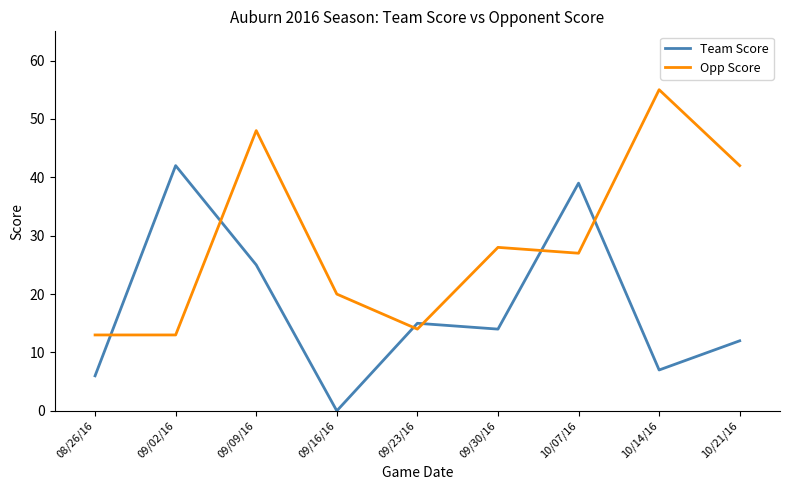

True or false: Team Score and Opp Score intersect in this chart.

True